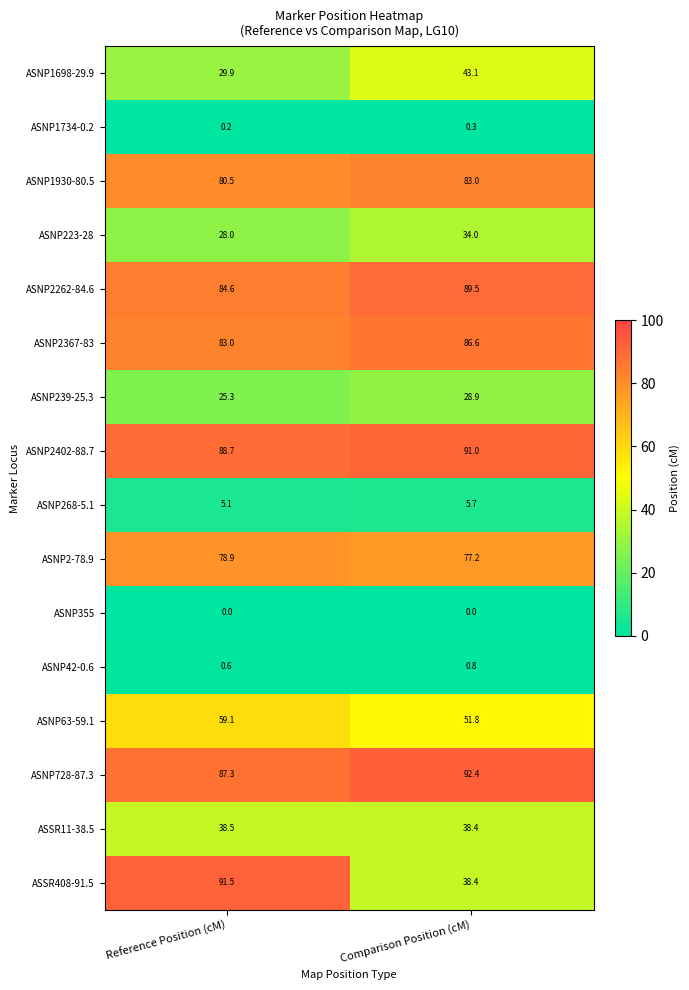

What is the greatest value displayed?

92.4